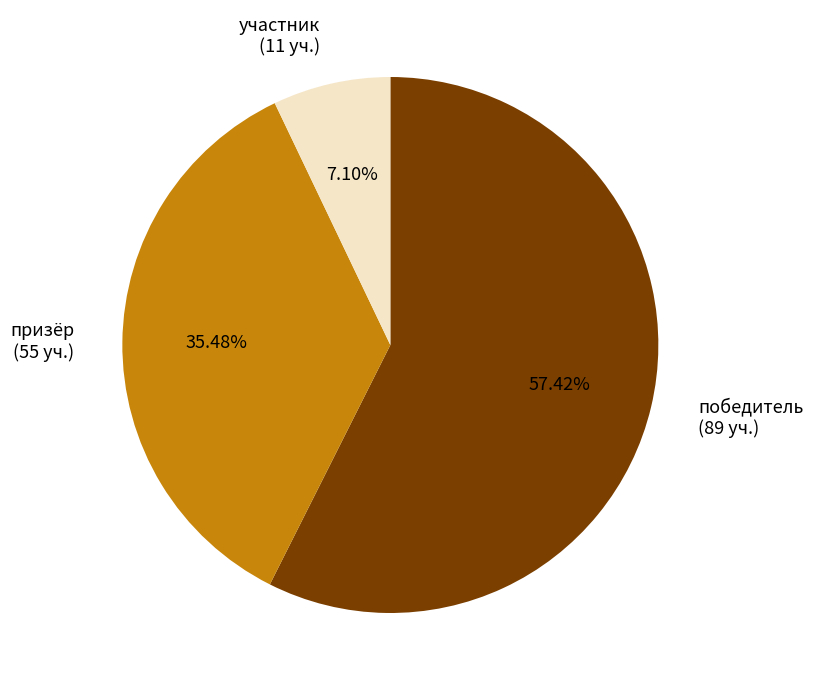

Between призёр (55 уч.) and участник (11 уч.), which is larger?

призёр (55 уч.)